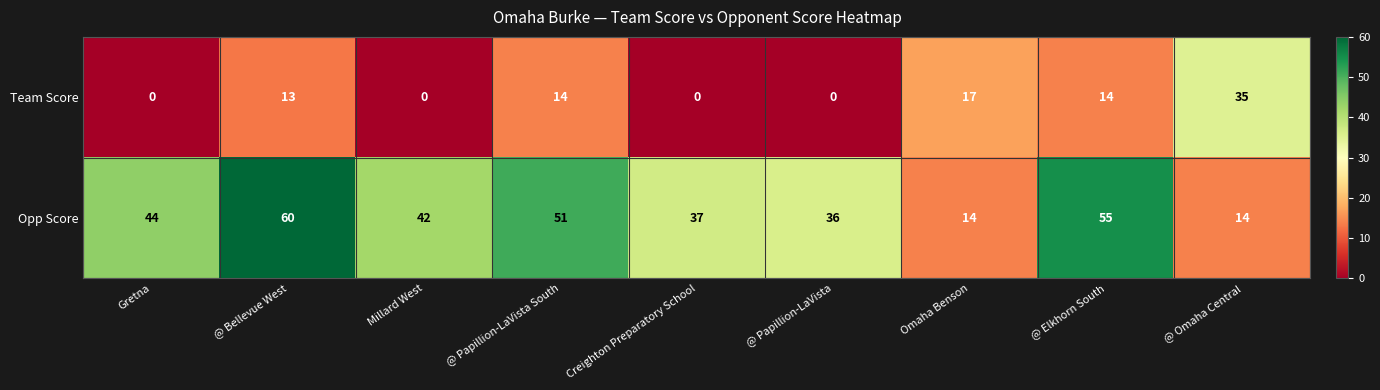

How many categories are shown in the chart?

9